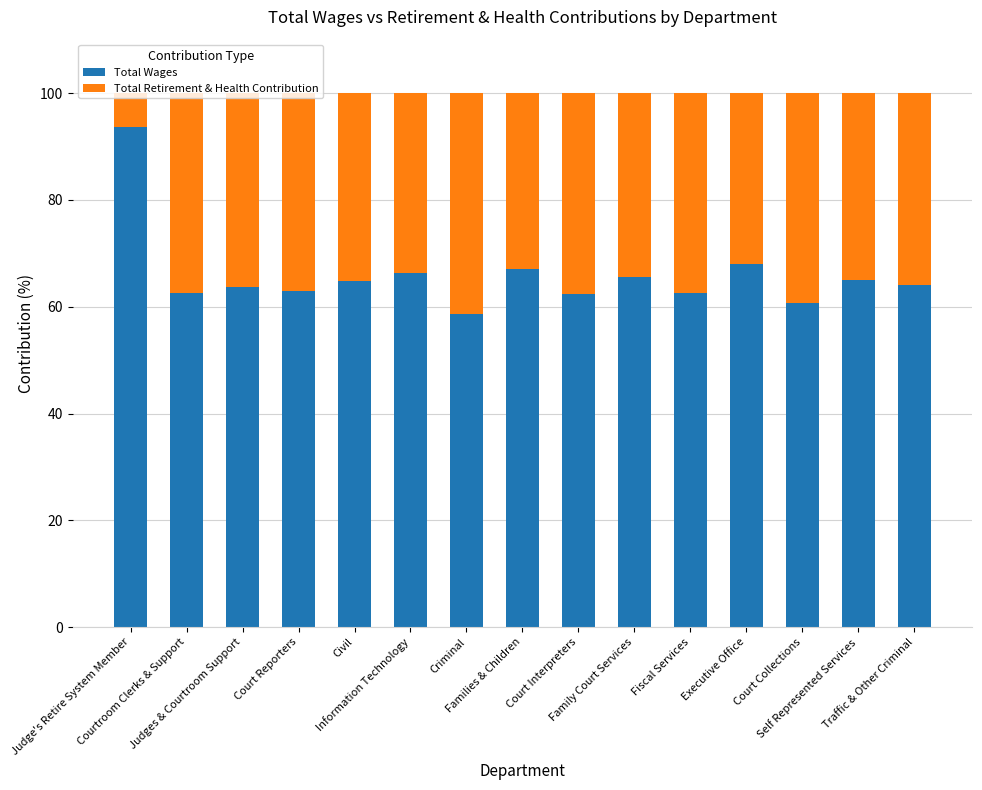

What is the sum of all Total Wages values?

988.1